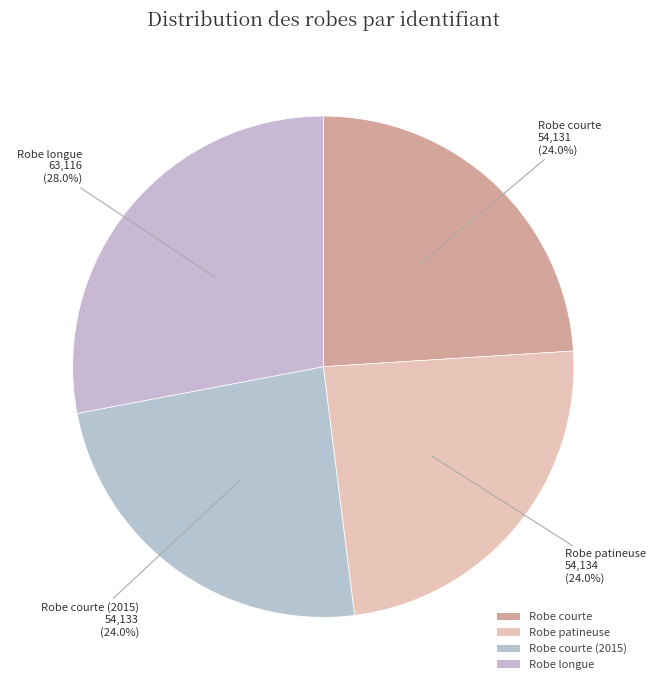

How many slices are in this pie chart?

4